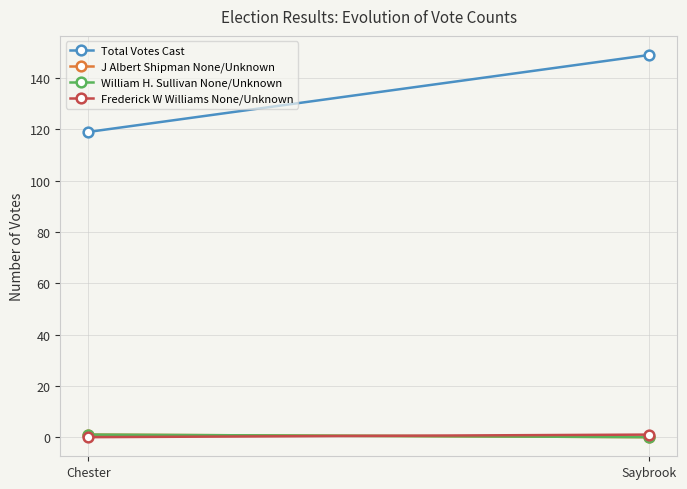

How many series are shown in this chart?

4